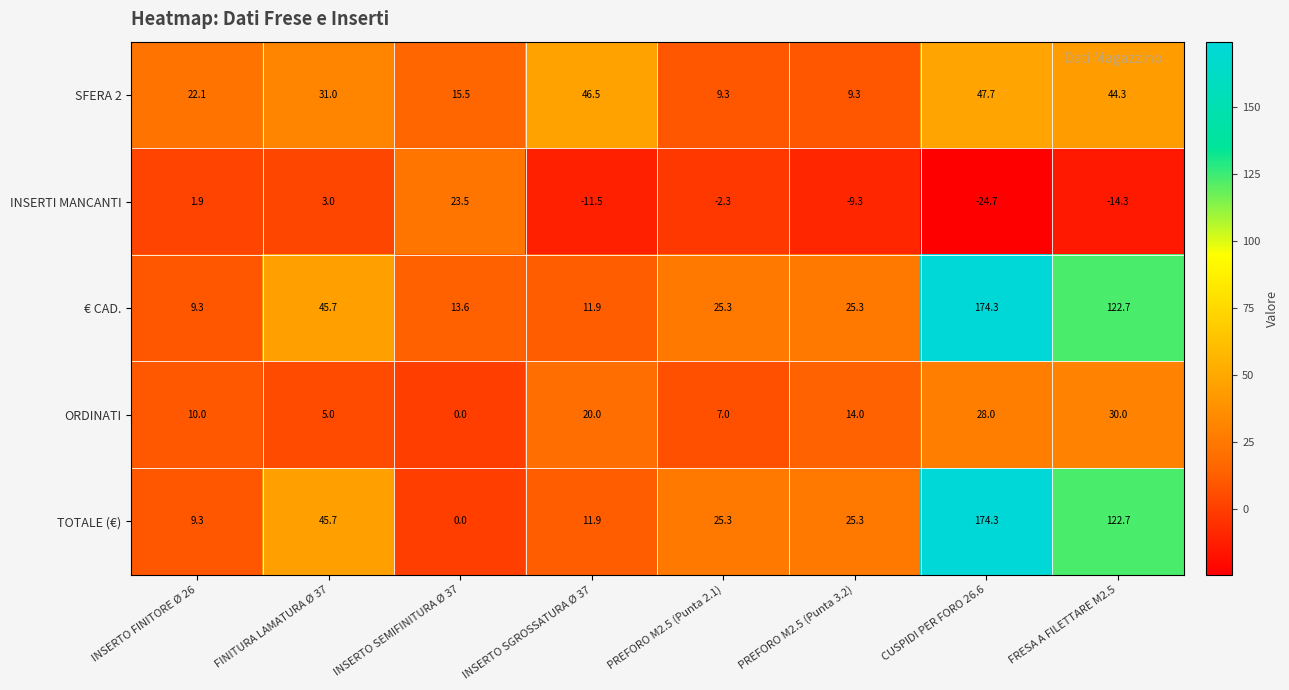

What is the greatest value displayed?

174.3